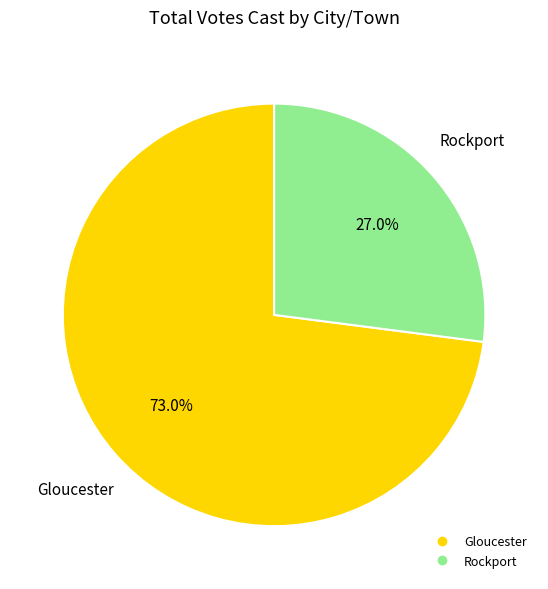

To the nearest percent, what percentage of the pie is Gloucester?

73%